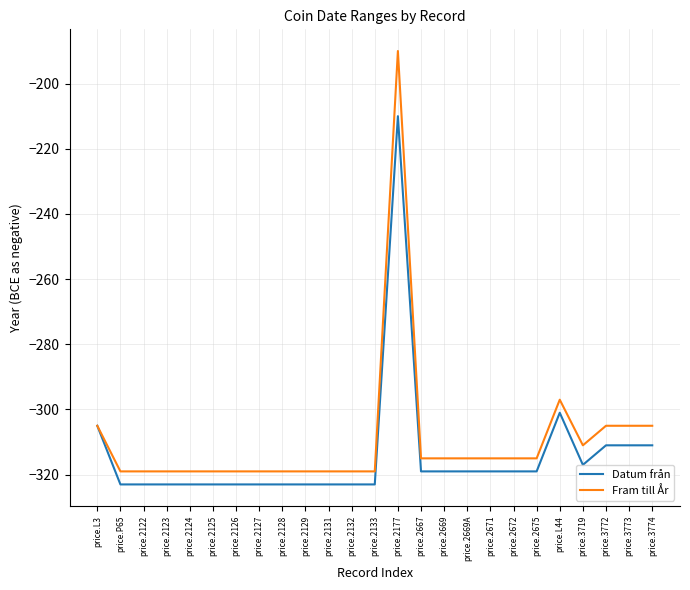

What is the maximum value shown in the chart?

-190